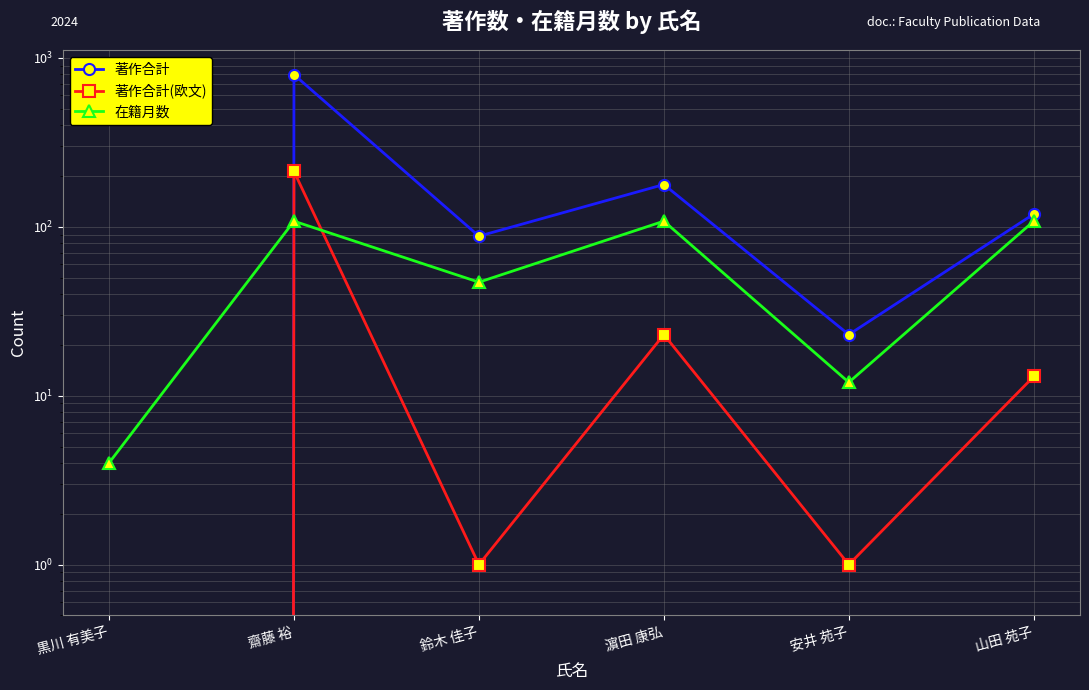

Which has a higher value, 濵田 康弘 or 山田 苑子?

濵田 康弘